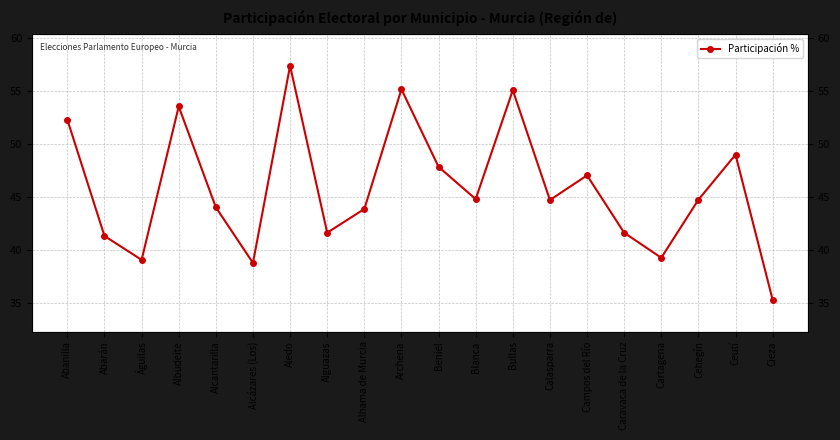

Which label corresponds to the largest value in the chart?

Aledo